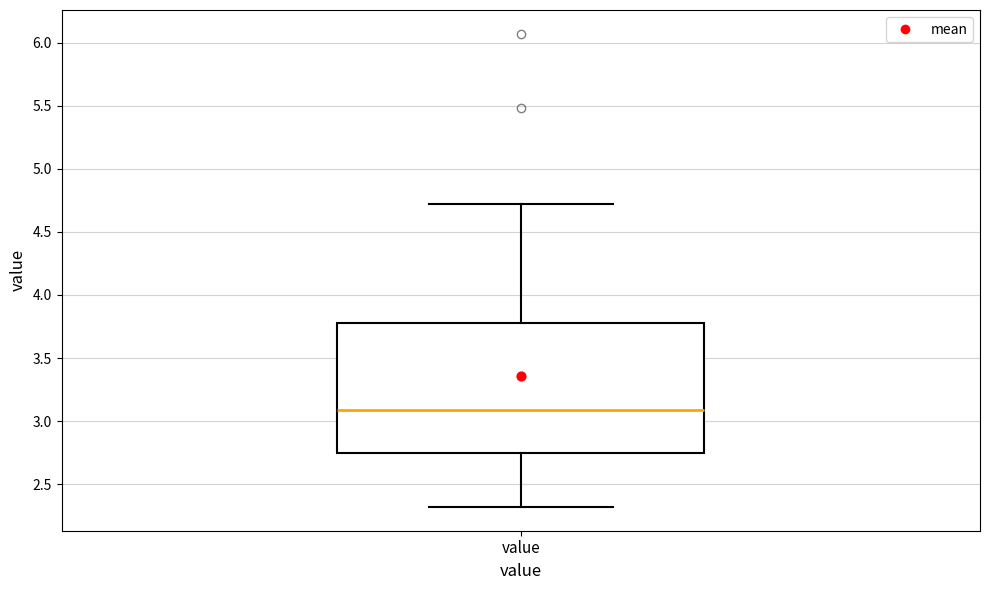

Transcribe this box plot: give where the median line is, the range the box spans, and where the two whiskers end, as read against the y-axis. The values are not printed on the chart, so give them approximately, as read against the axis.

median 3.10, box 2.75 to 3.80, whiskers 2.30 to 4.70